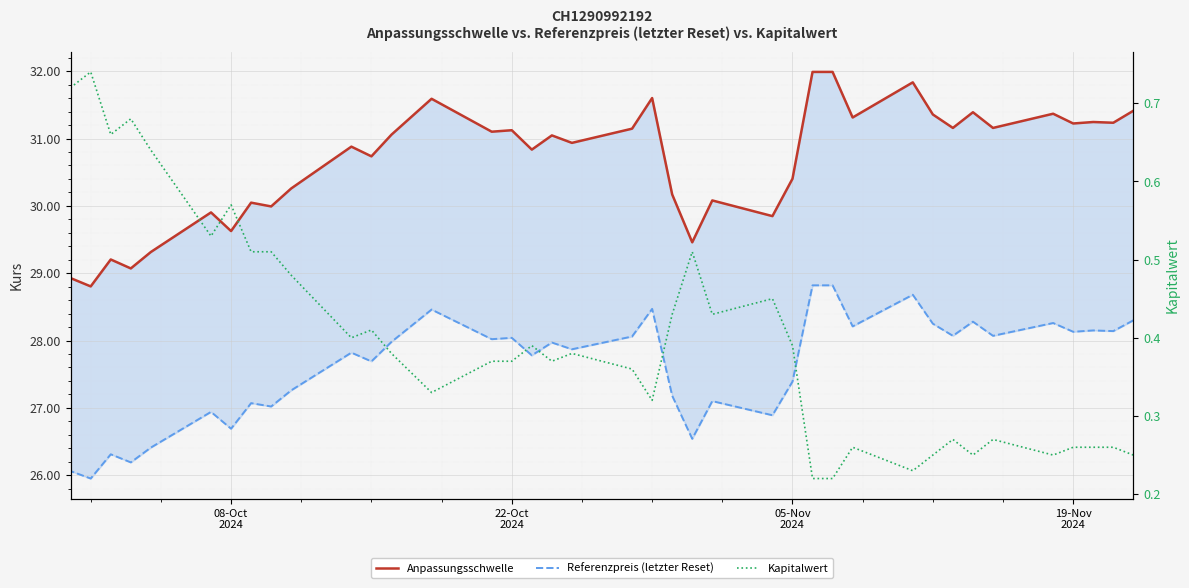

True or false: Referenzpreis (letzter Reset) and Kapitalwert cross at least once.

False